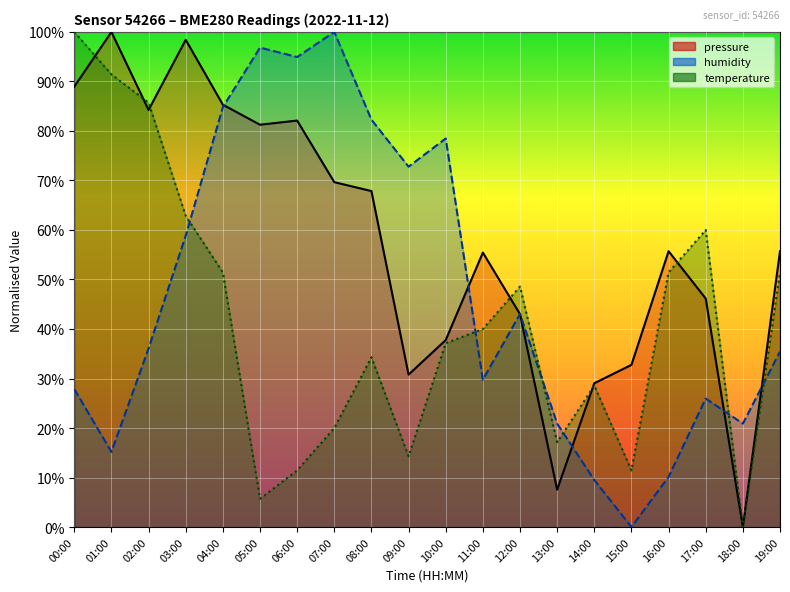

How many data points does each series have?

20